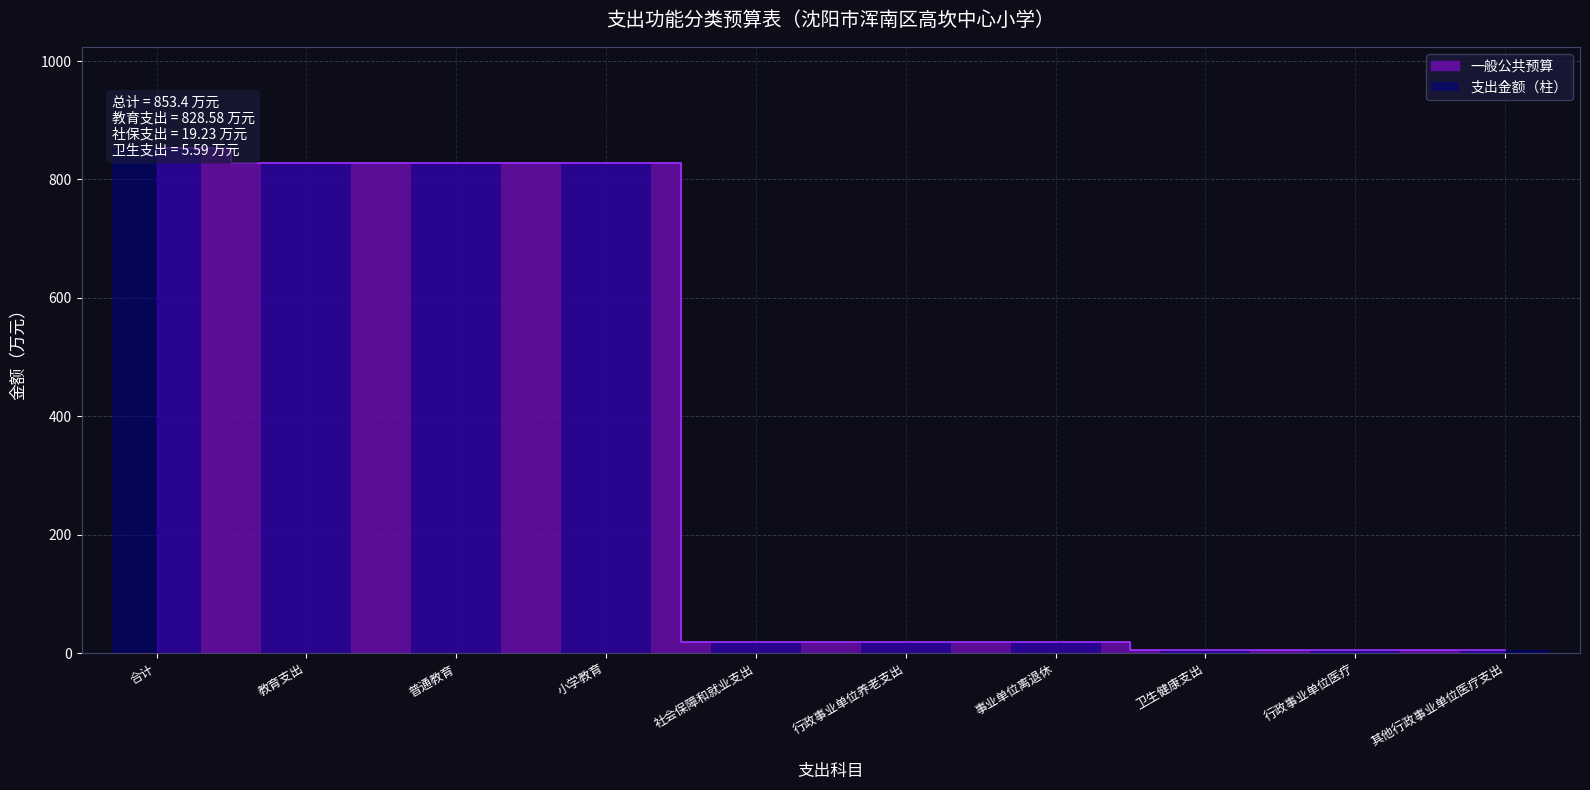

The value at 小学教育 is 828.6. True or false?

True